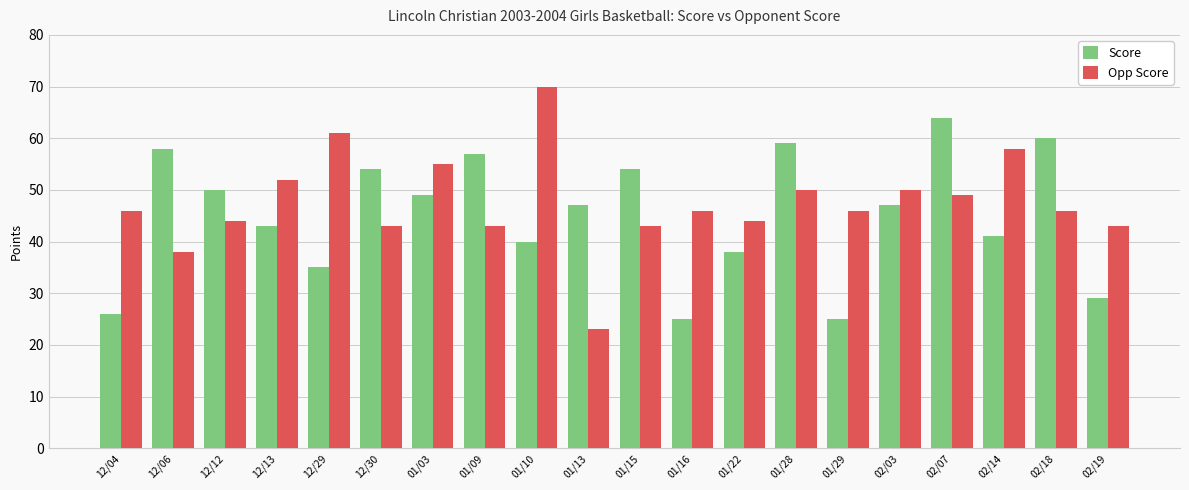

Is the value of Opp Score at 12/06 greater than the value of Score at 01/09?

No